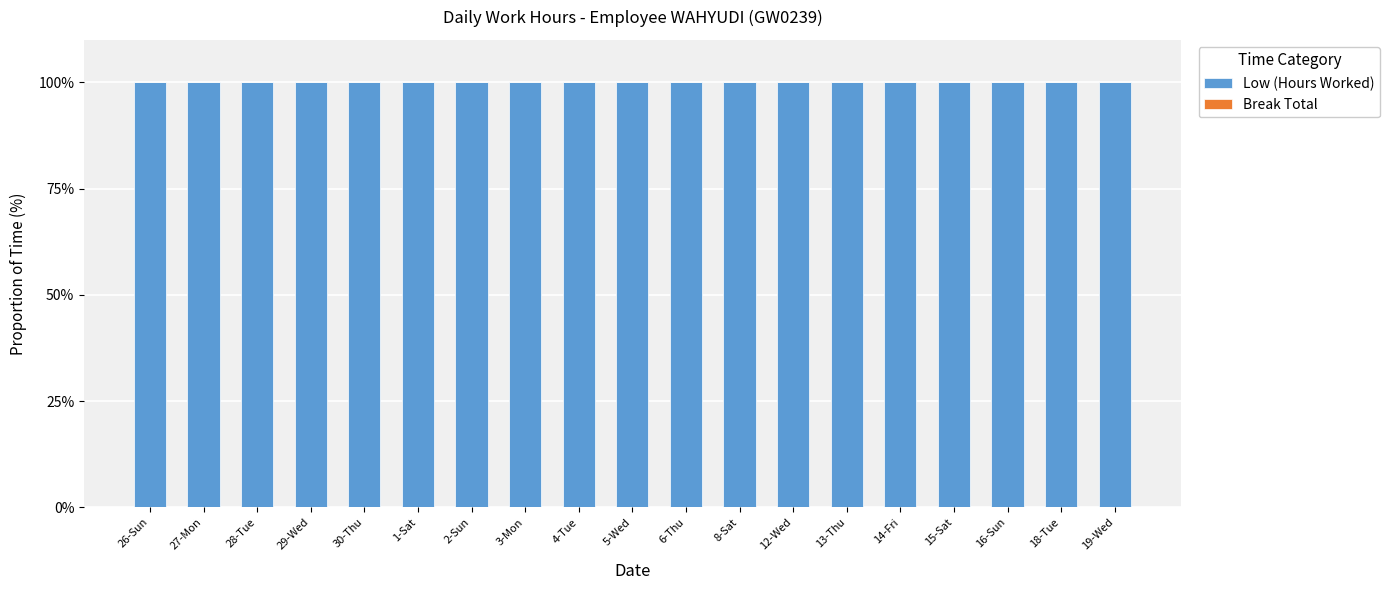

Which series has the largest range (max minus min)?

Low (Hours Worked)